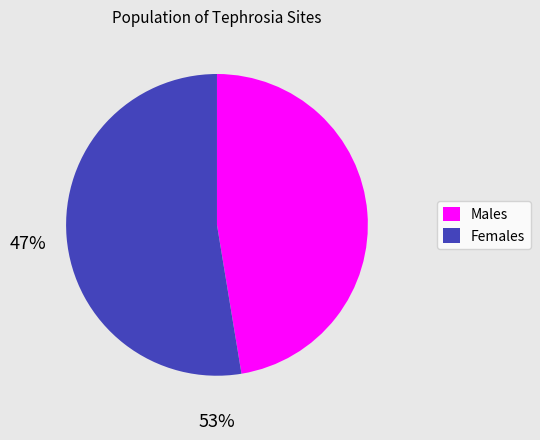

Does any single category account for the majority?

Yes